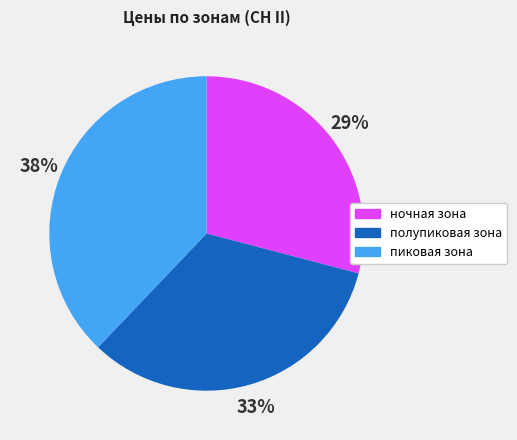

To the nearest percent, what is the difference between the largest and smallest slice percentages?

9%